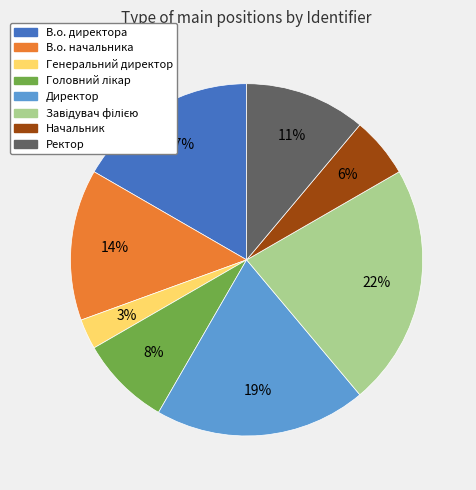

Between В.о. директора and Ректор, which is larger?

В.о. директора